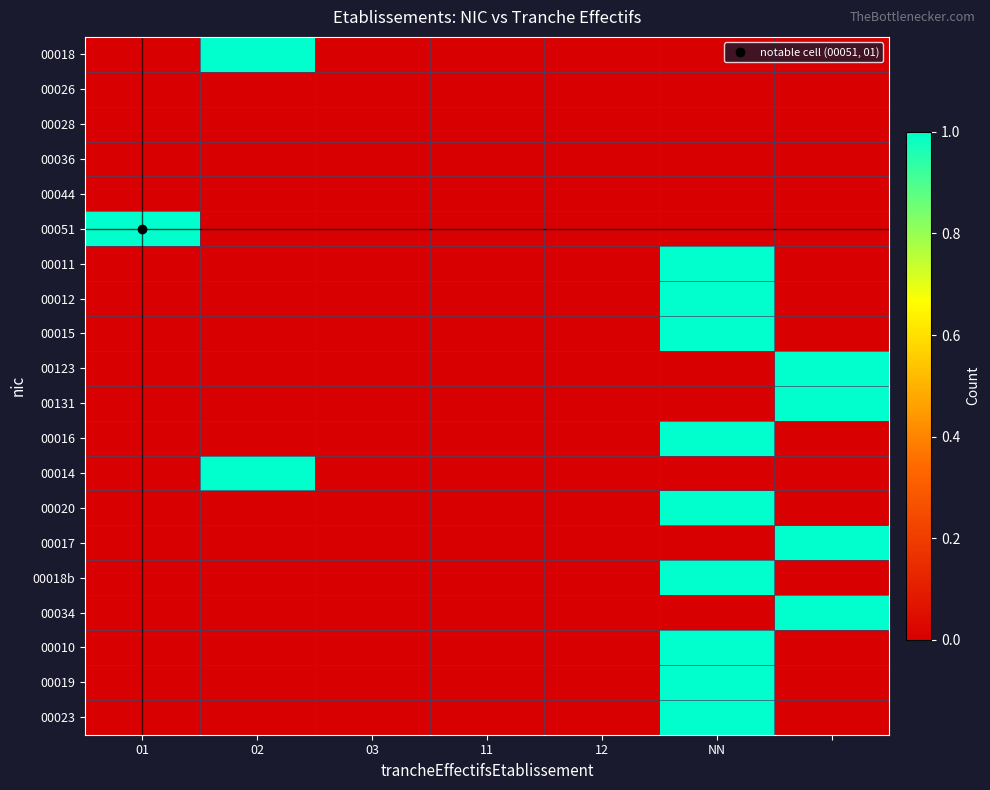

At which category is the sum across all series the highest?

NN